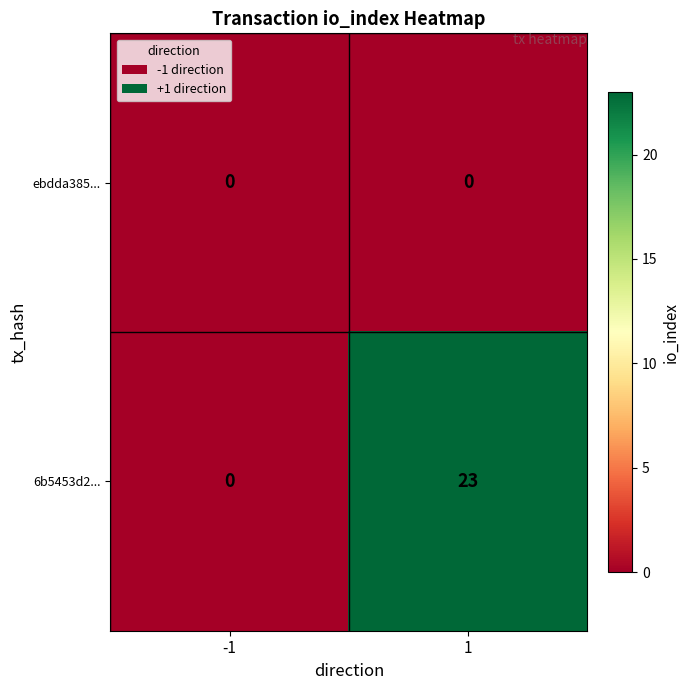

Is it true that 6b5453d2... equals 23 at 1?

True